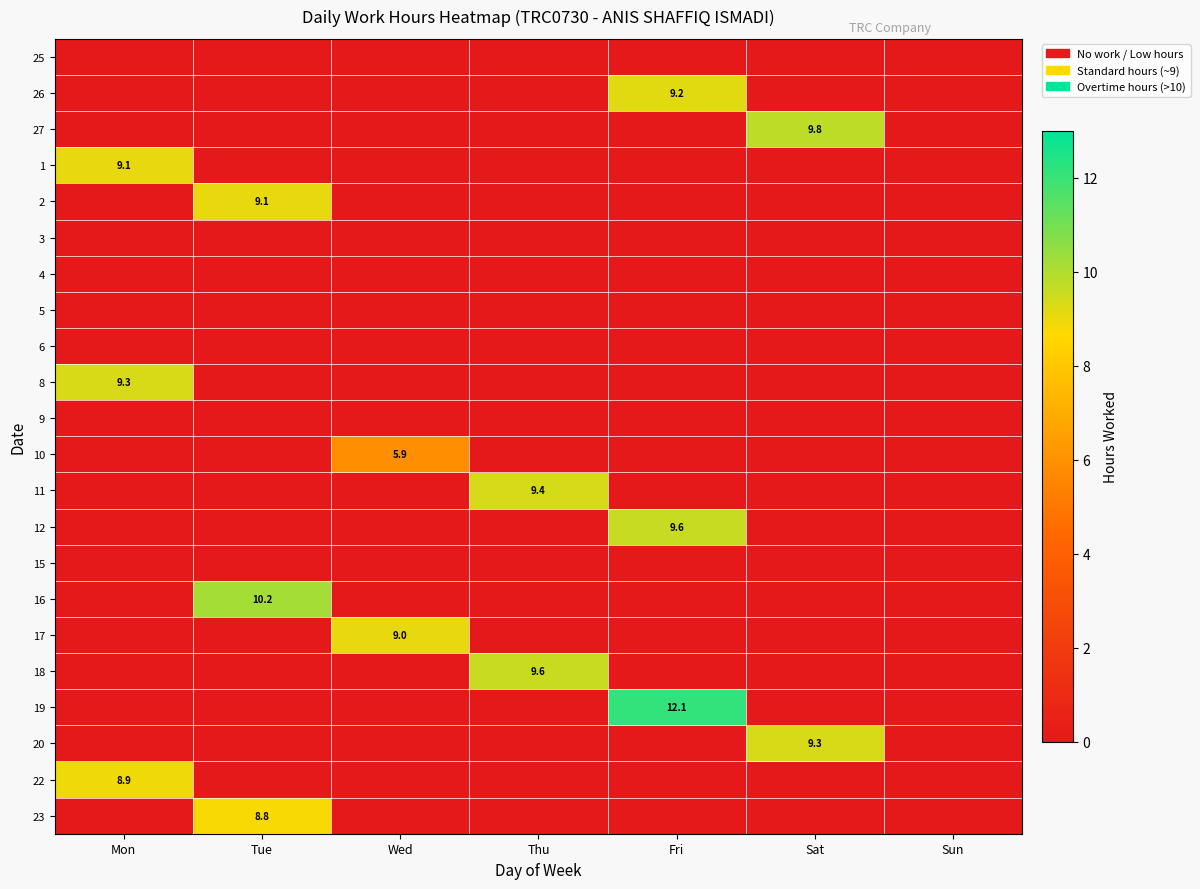

What is the total value across all series at Fri?

30.9